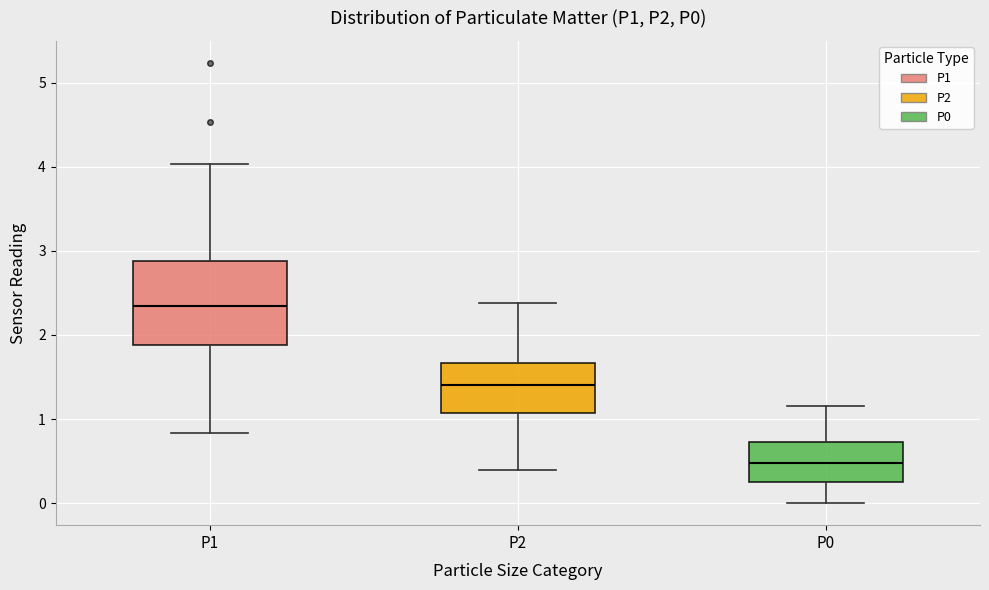

Which box's median line is the highest?

P1